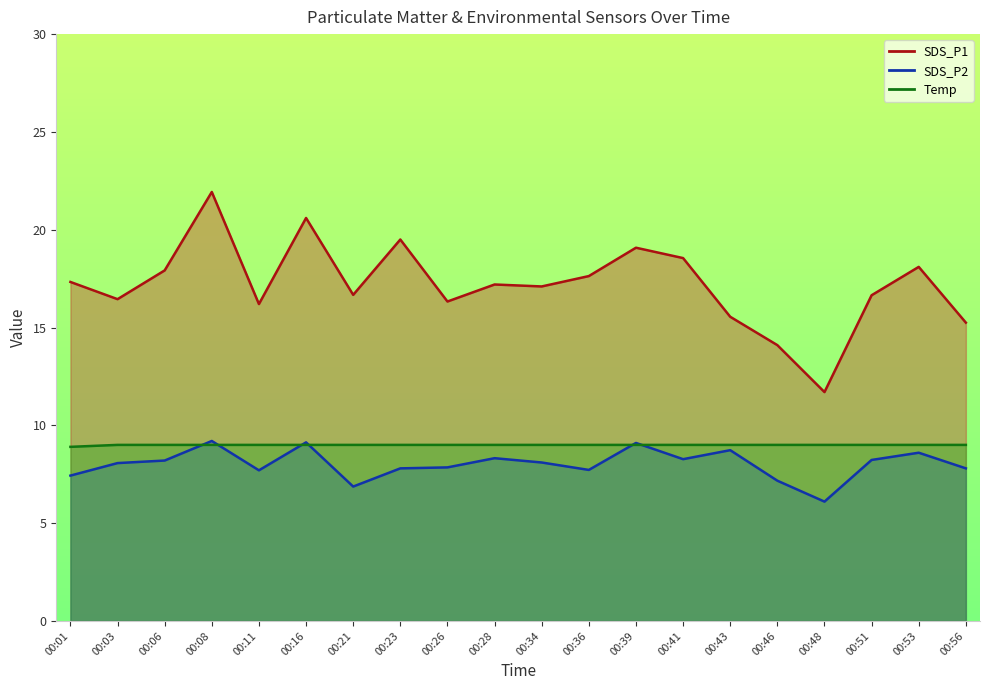

List the series in order of their overall mean, lowest first.

SDS_P2, SDS_P1